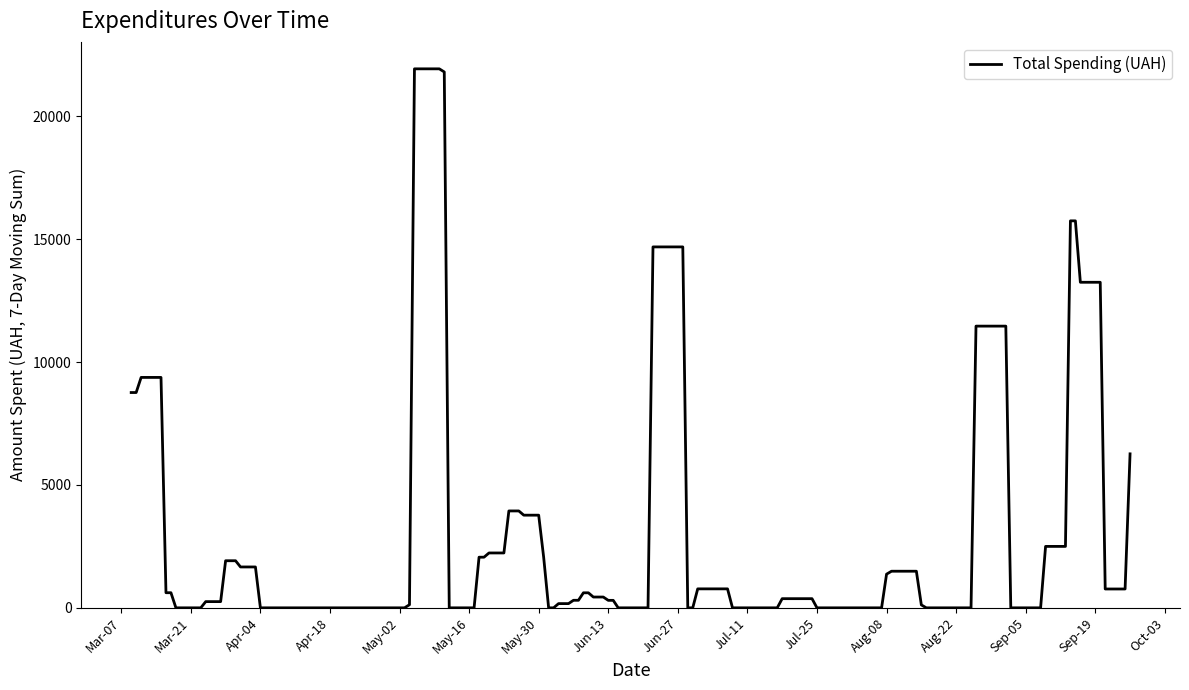

What is the difference between the maximum and minimum values?

21936.0